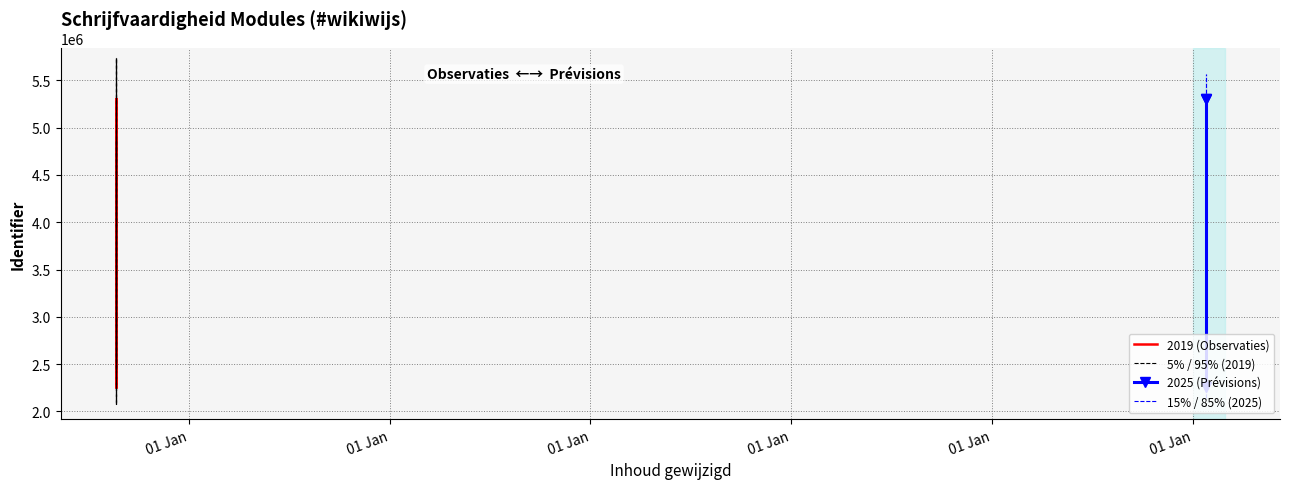

What is the sum of all values?

55207667